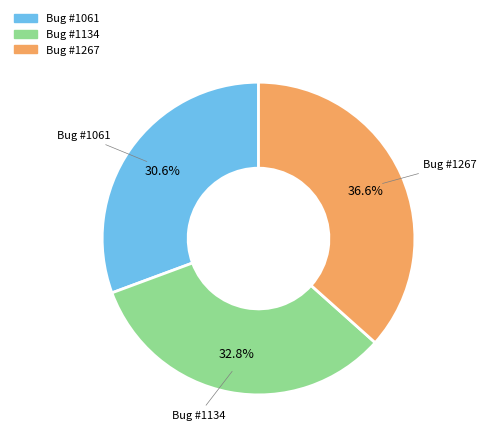

Is there any slice that represents more than half of the pie?

No